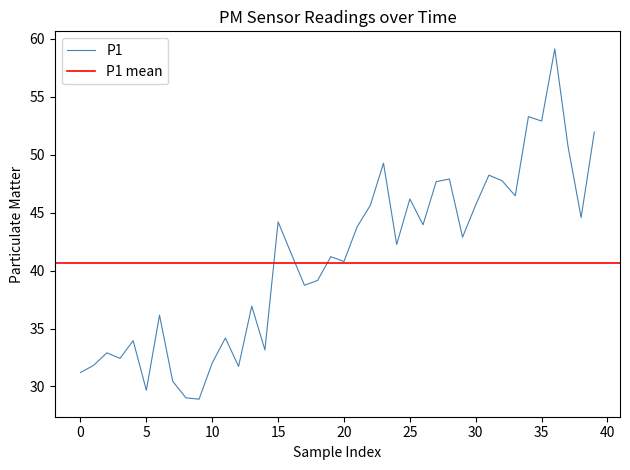

What is the average value?

41.0